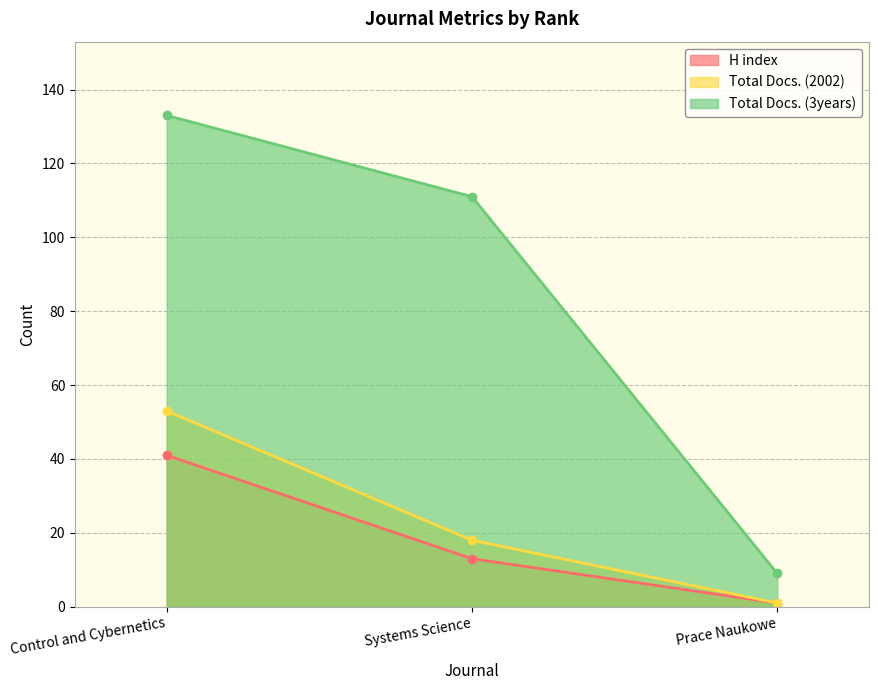

What is the label of the 3rd point from the right?

Control and Cybernetics